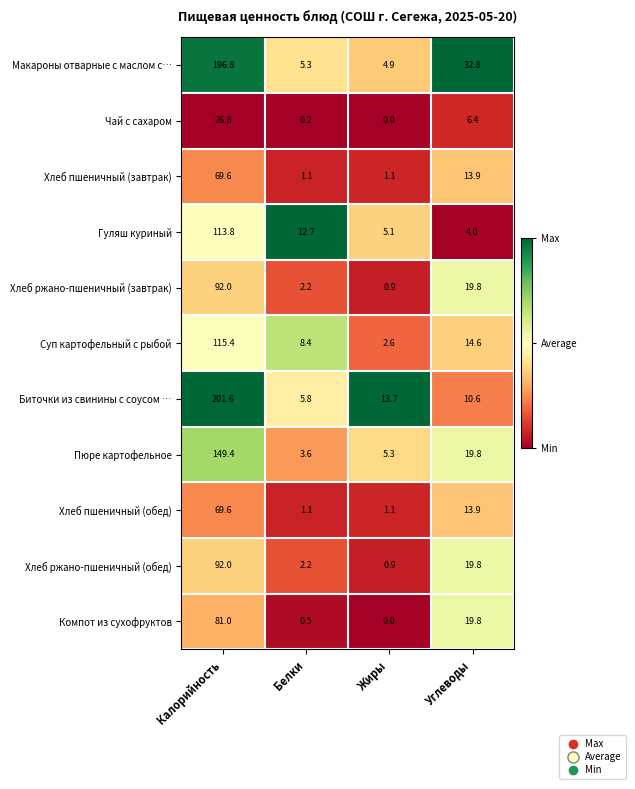

Which series changed the most between Белки and Жиры?

Биточки из свинины с соусом …